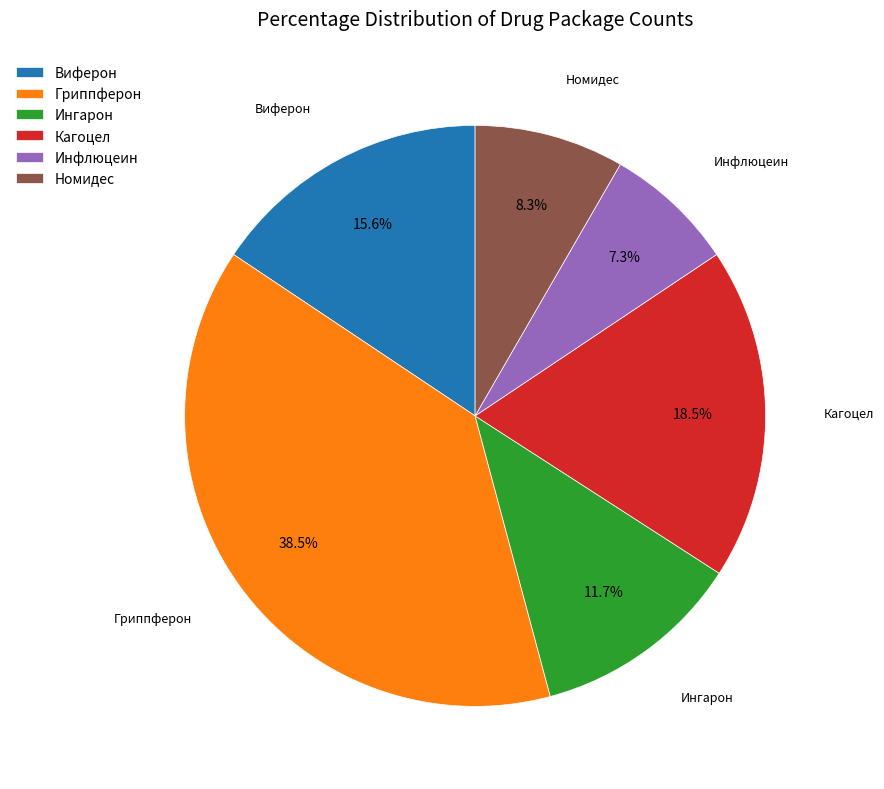

Which category has the smallest portion of the pie?

Инфлюцеин